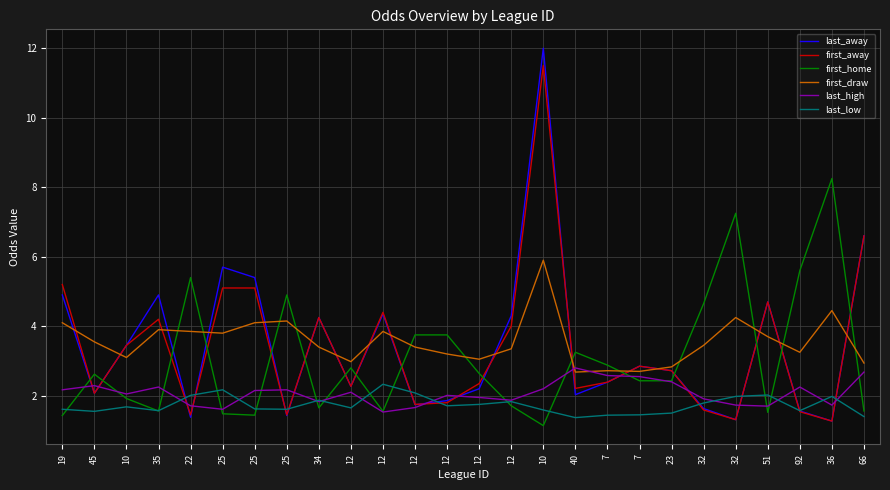

Is this an area chart (filled region under the line)?

No